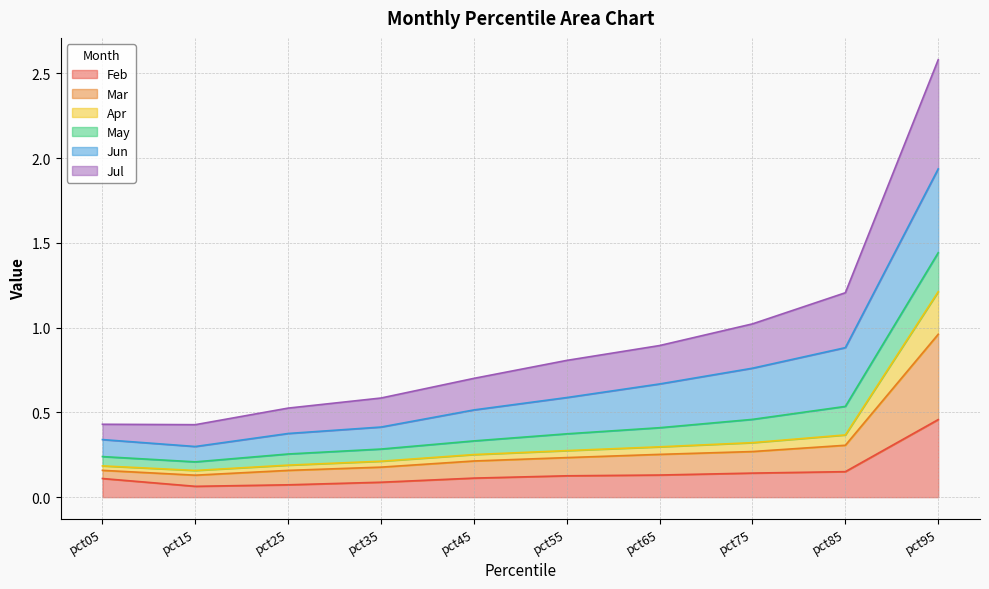

The value of Feb at pct05 is 0.0. True or false?

False